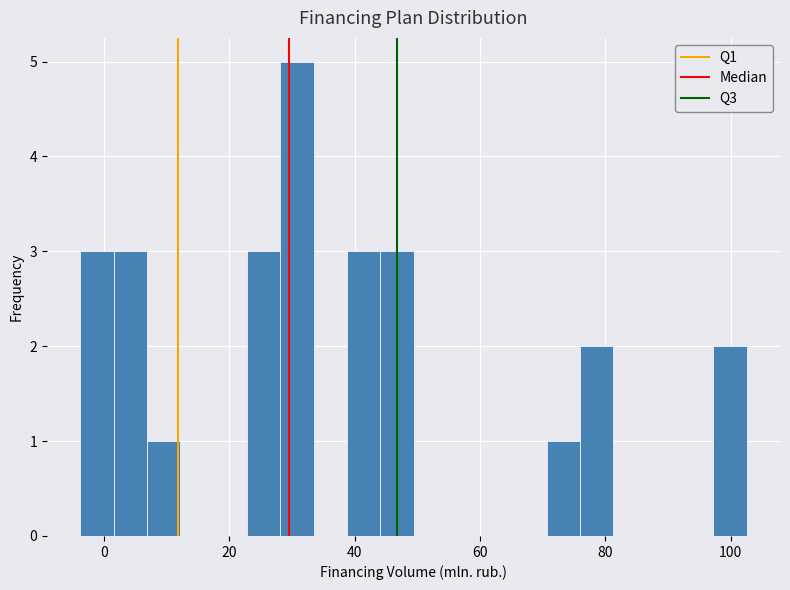

Read against the x-axis, roughly where is the centre of the tallest bar?

30